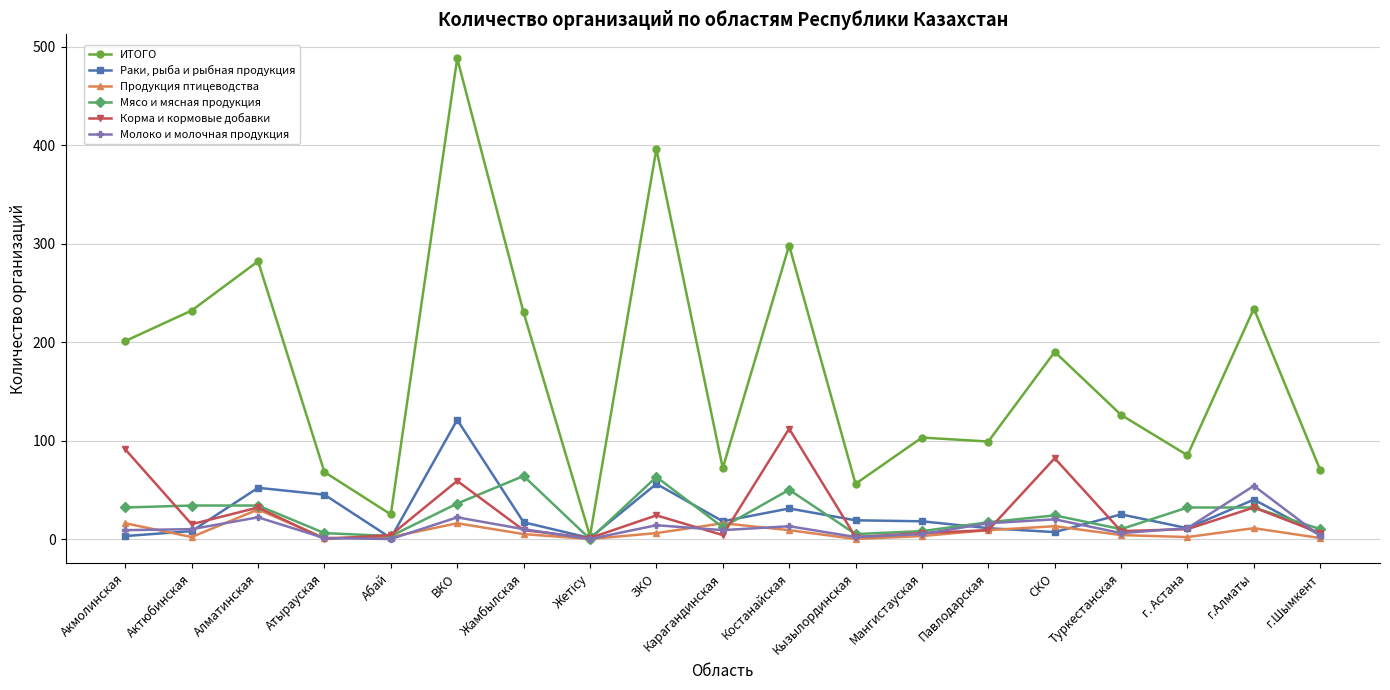

Which series has the largest range (max minus min)?

ИТОГО